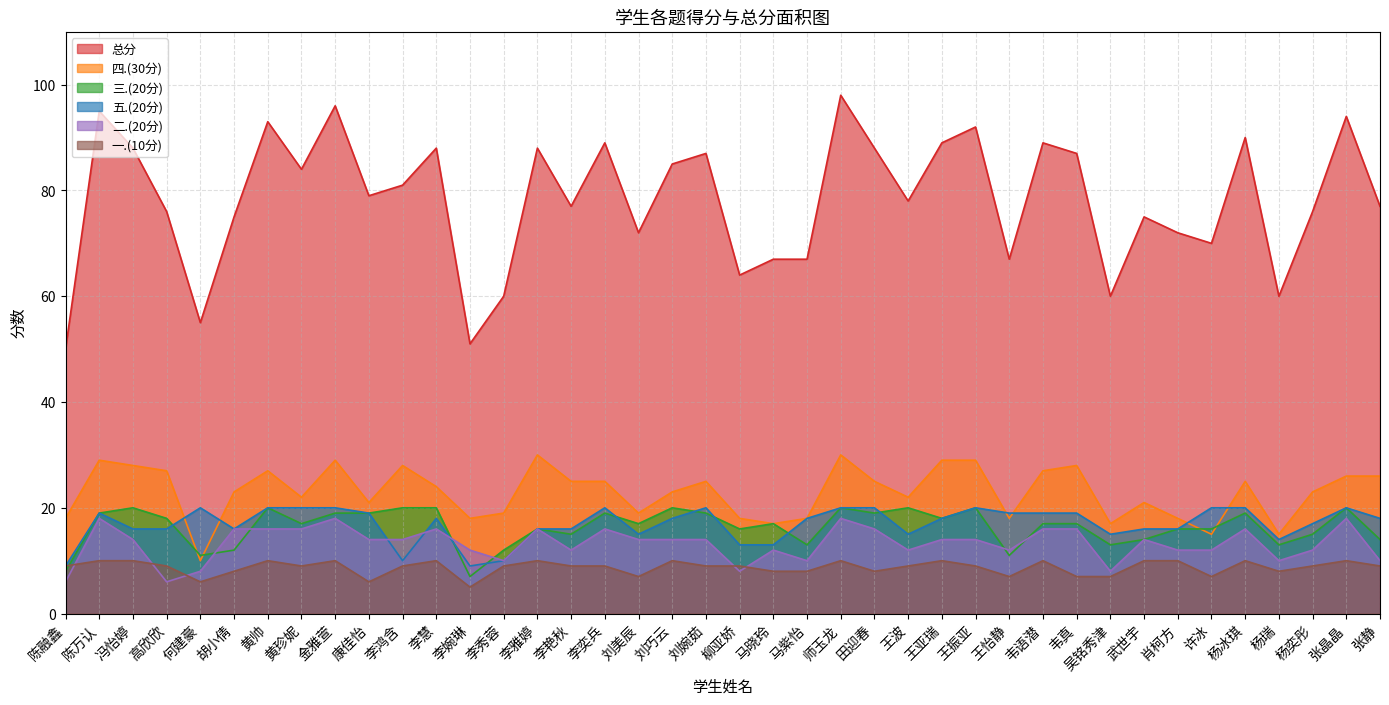

The 一.(10分) series shows 9 at 李奕兵. True or false?

True